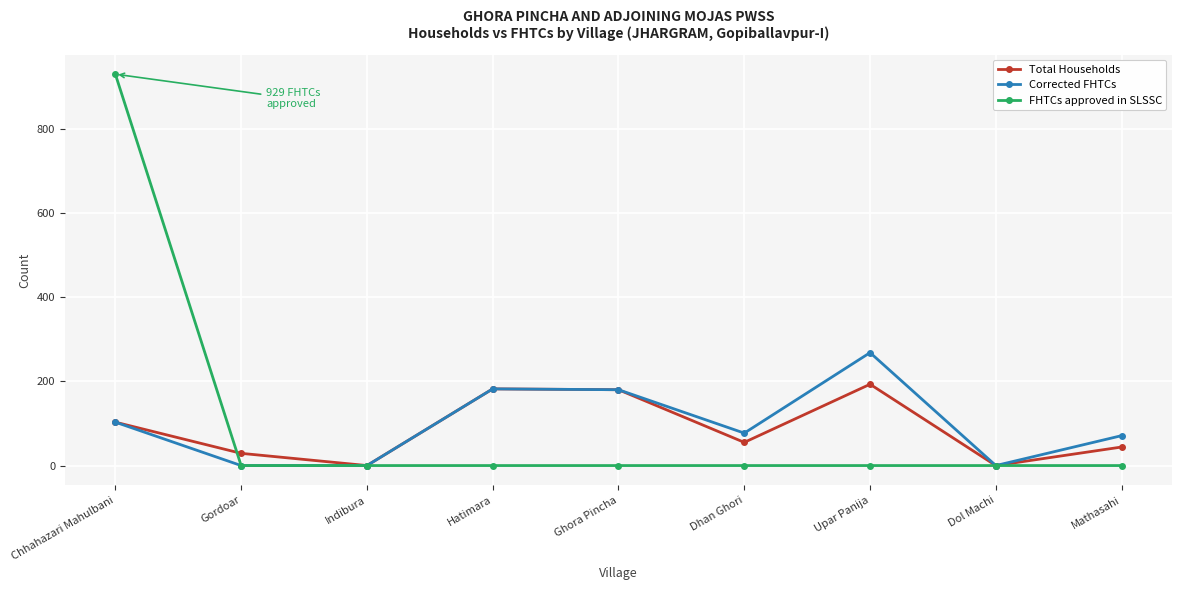

What is the label of the 9th point from the left?

Mathasahi